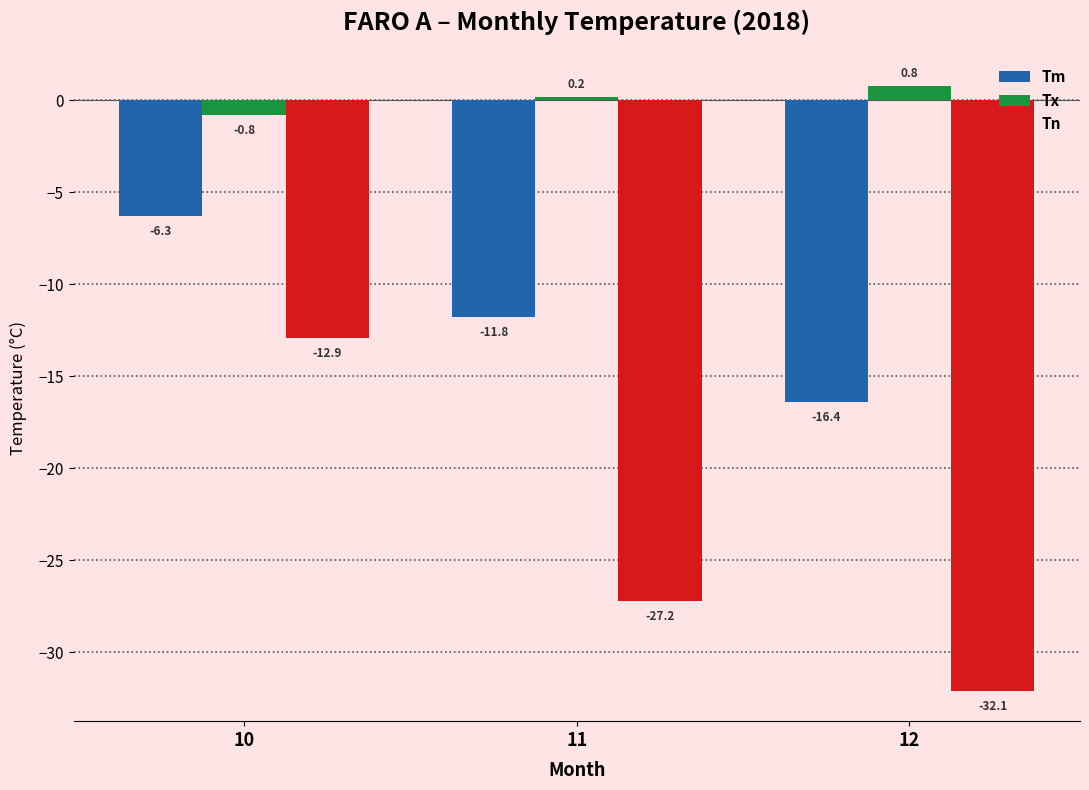

What is the approximate value of Tx at 12?

0.8